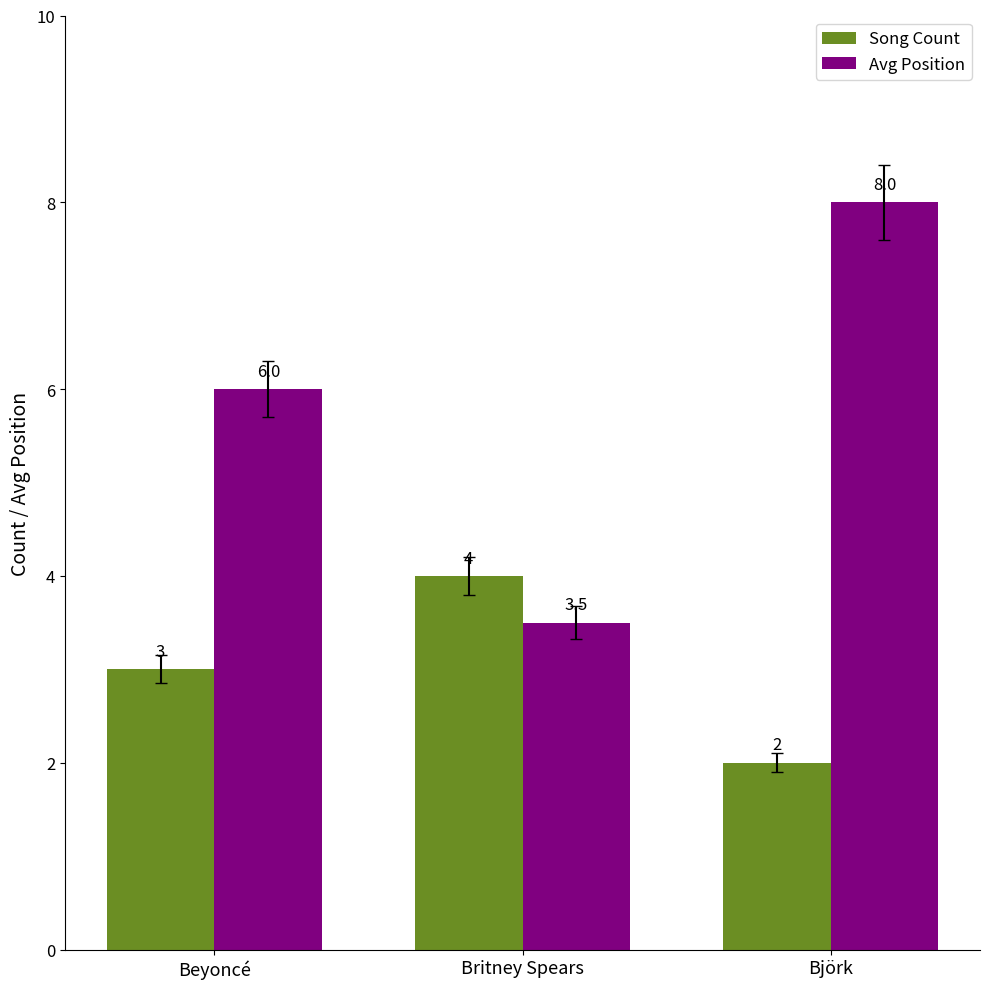

How many series are shown in this chart?

2